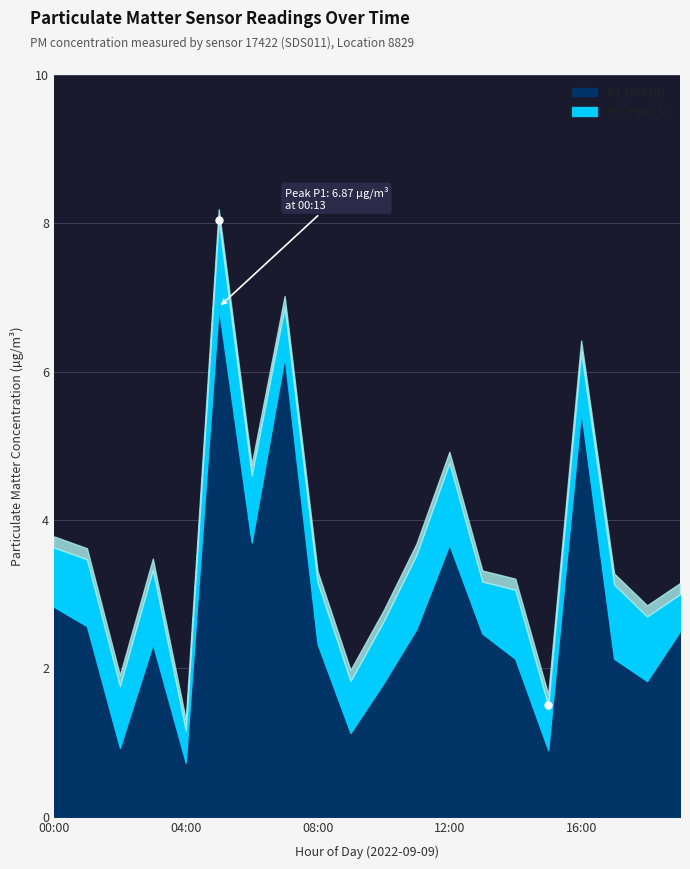

At which category is the sum across all series the highest?

05:00